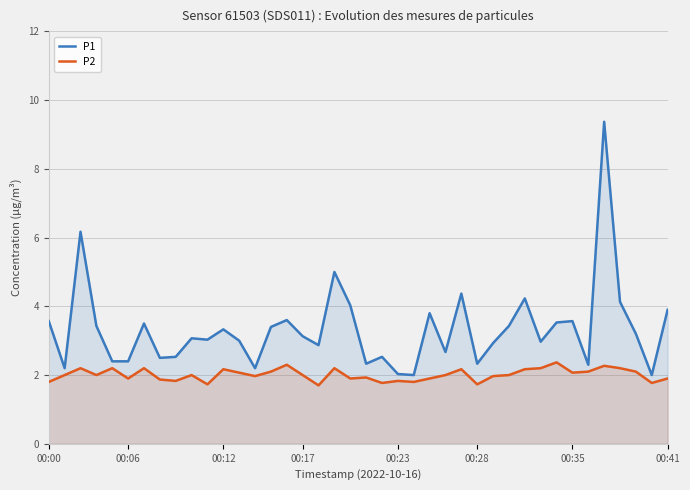

What is the difference between the maximum and minimum values in the P2 series?

0.7